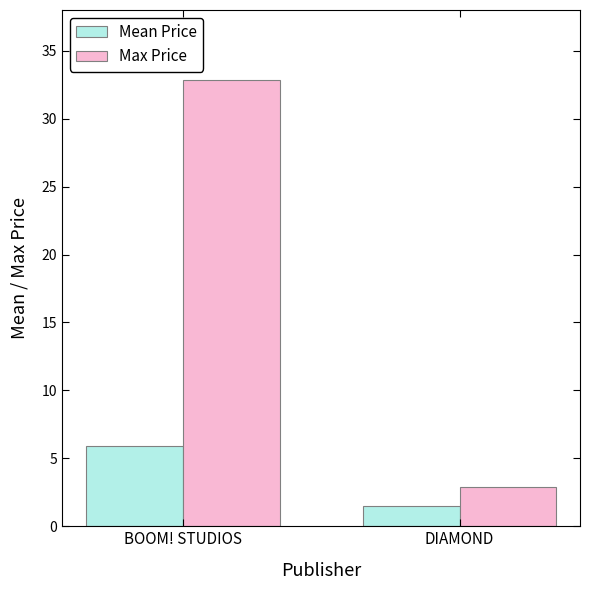

Which category has the lowest value across all series?

DIAMOND